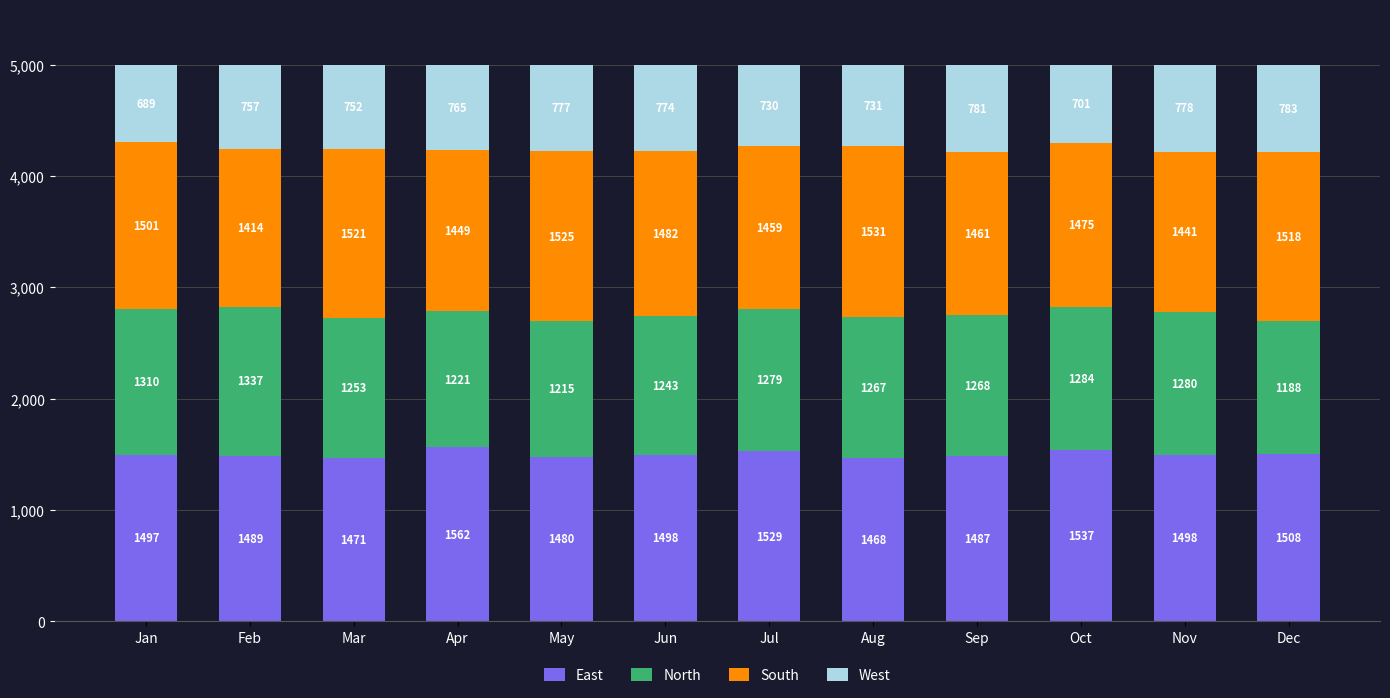

Reading right to left, list the values for the East series.

Dec=1508	Nov=1498	Oct=1537	Sep=1487	Aug=1468	Jul=1529	Jun=1498	May=1480	Apr=1562	Mar=1471	Feb=1489	Jan=1497